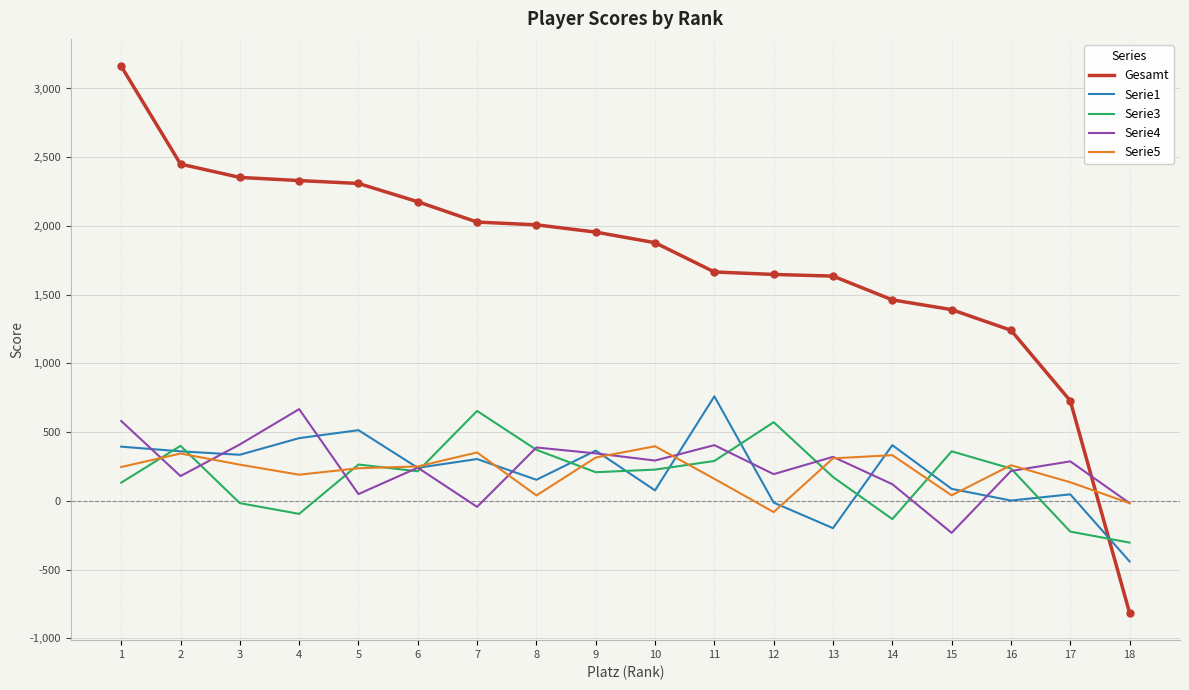

At which label does Serie3 reach its minimum?

18